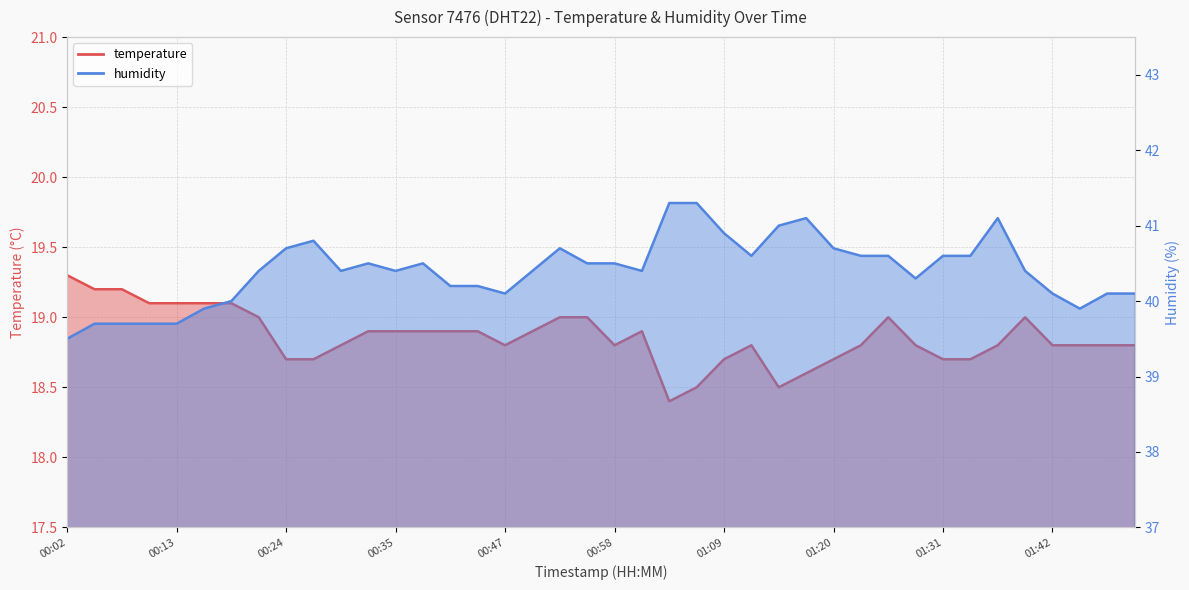

What position from the left is 00:49?

18